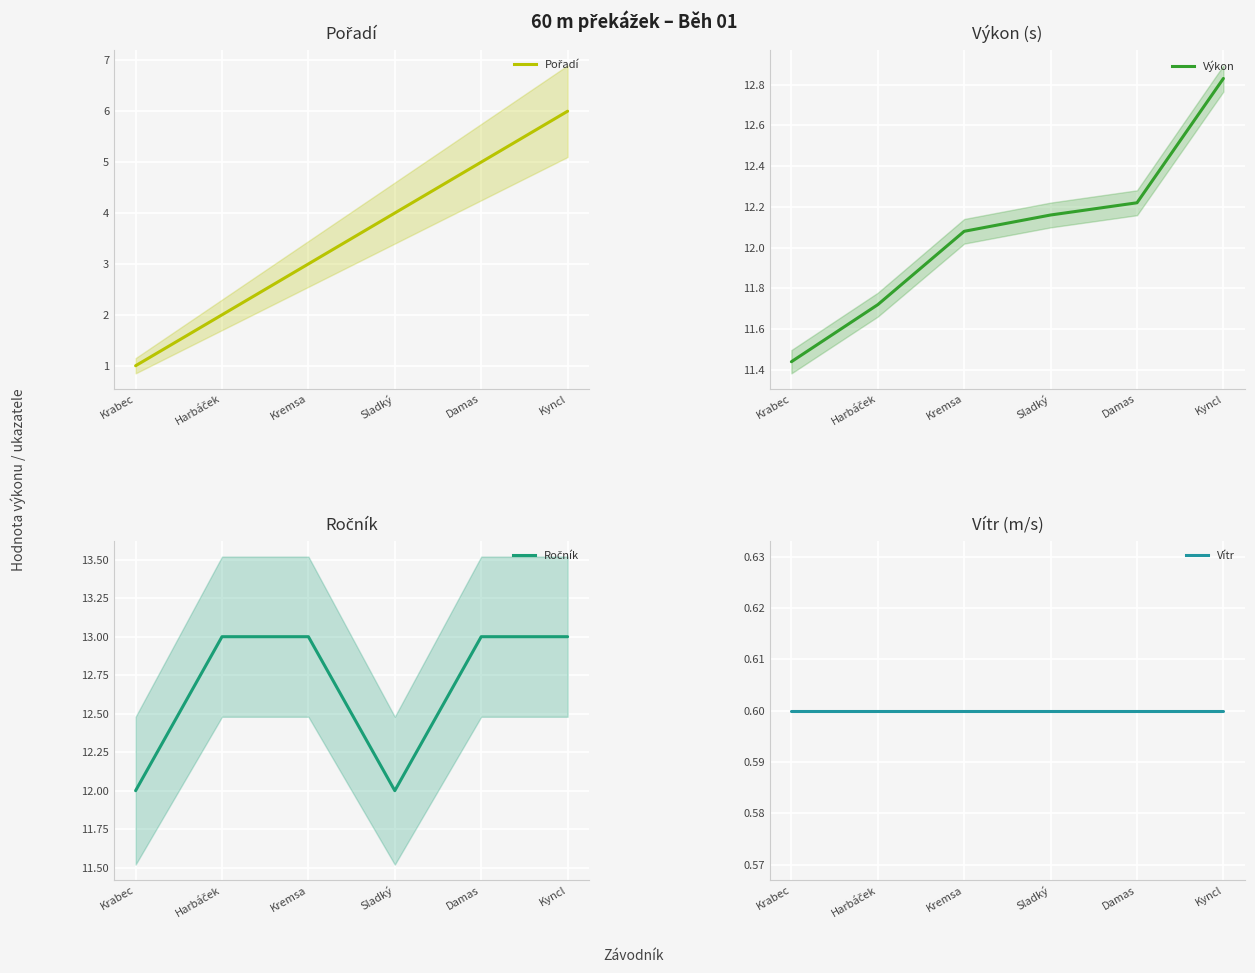

Does the chart display data point markers on the line(s)?

No